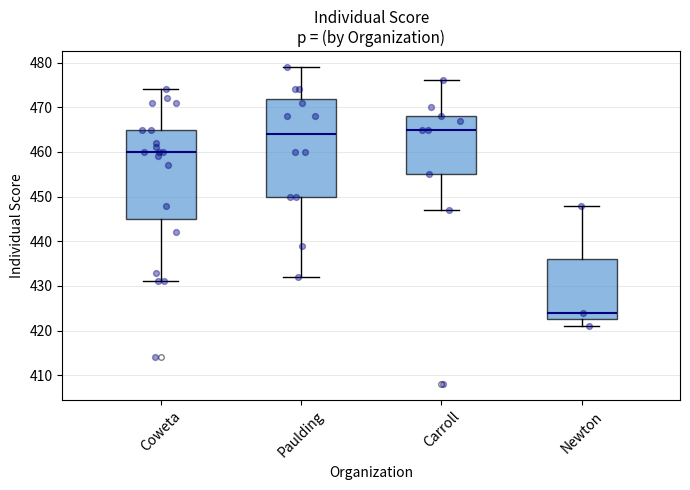

Comparing the boxes themselves (not the whiskers), which one is the tallest?

Paulding